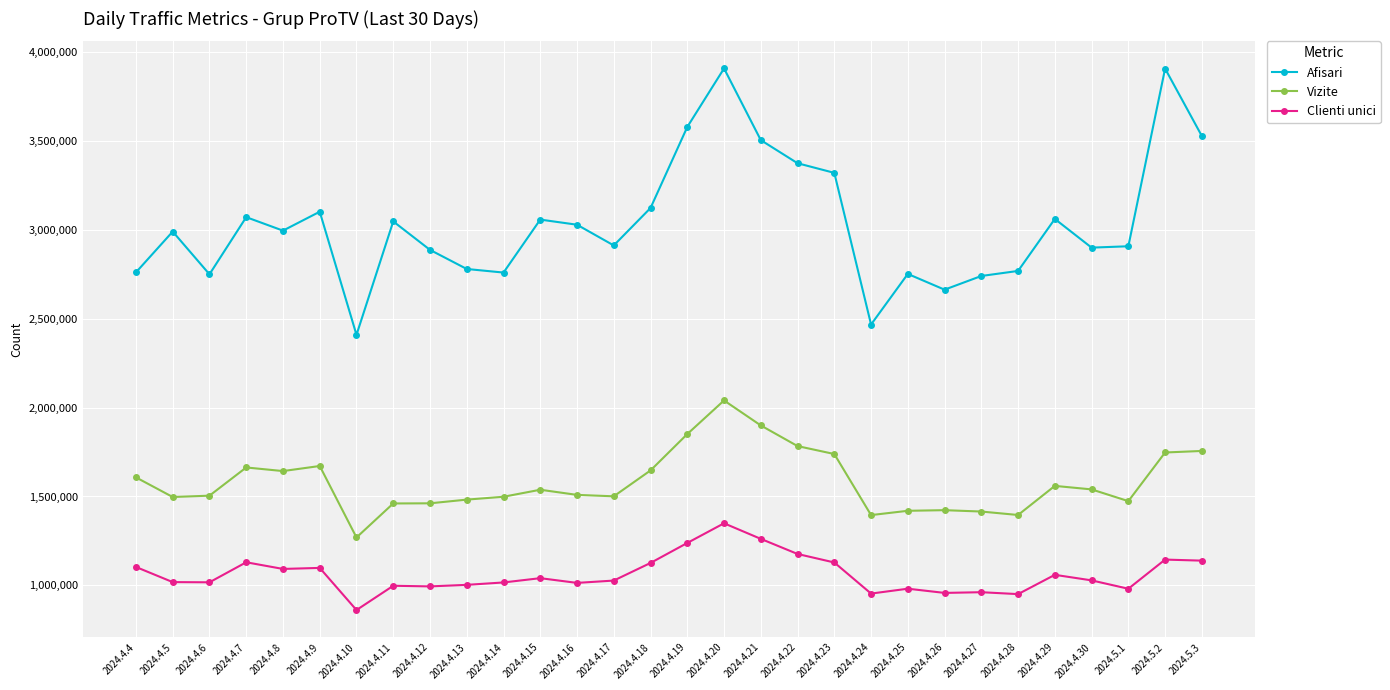

What is the difference between the second highest and second lowest values in the Vizite series?

504142